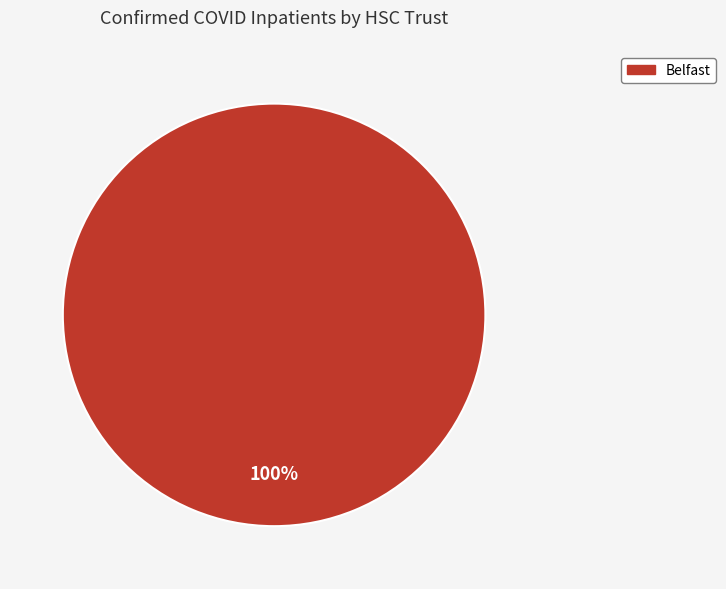

Is there a majority slice in this chart?

Yes